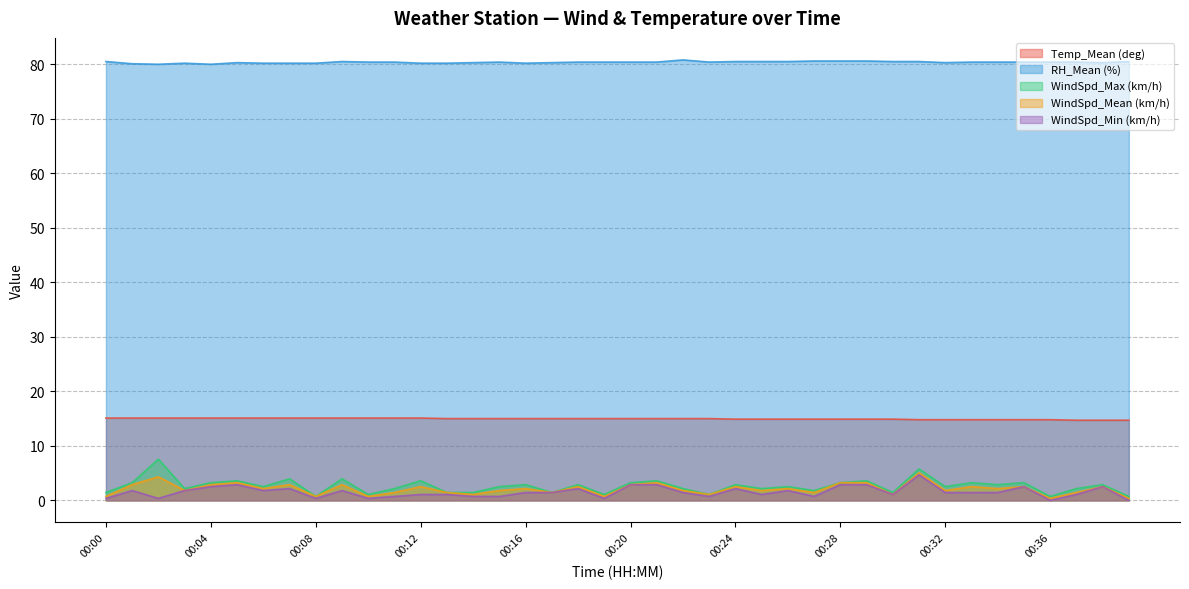

True or false: Temp_Mean (deg) and RH_Mean (%) cross at least once.

False